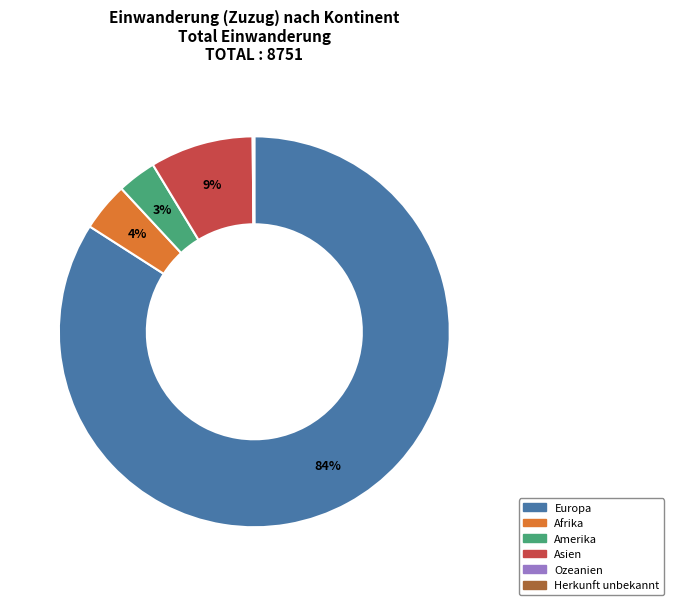

Does Europa account for over 50% of the chart?

Yes